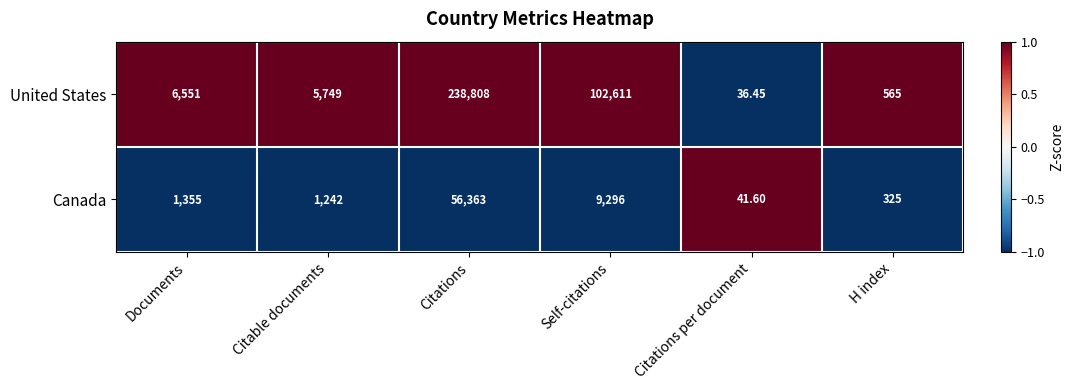

At which category does the chart reach its minimum across all series?

Citations per document